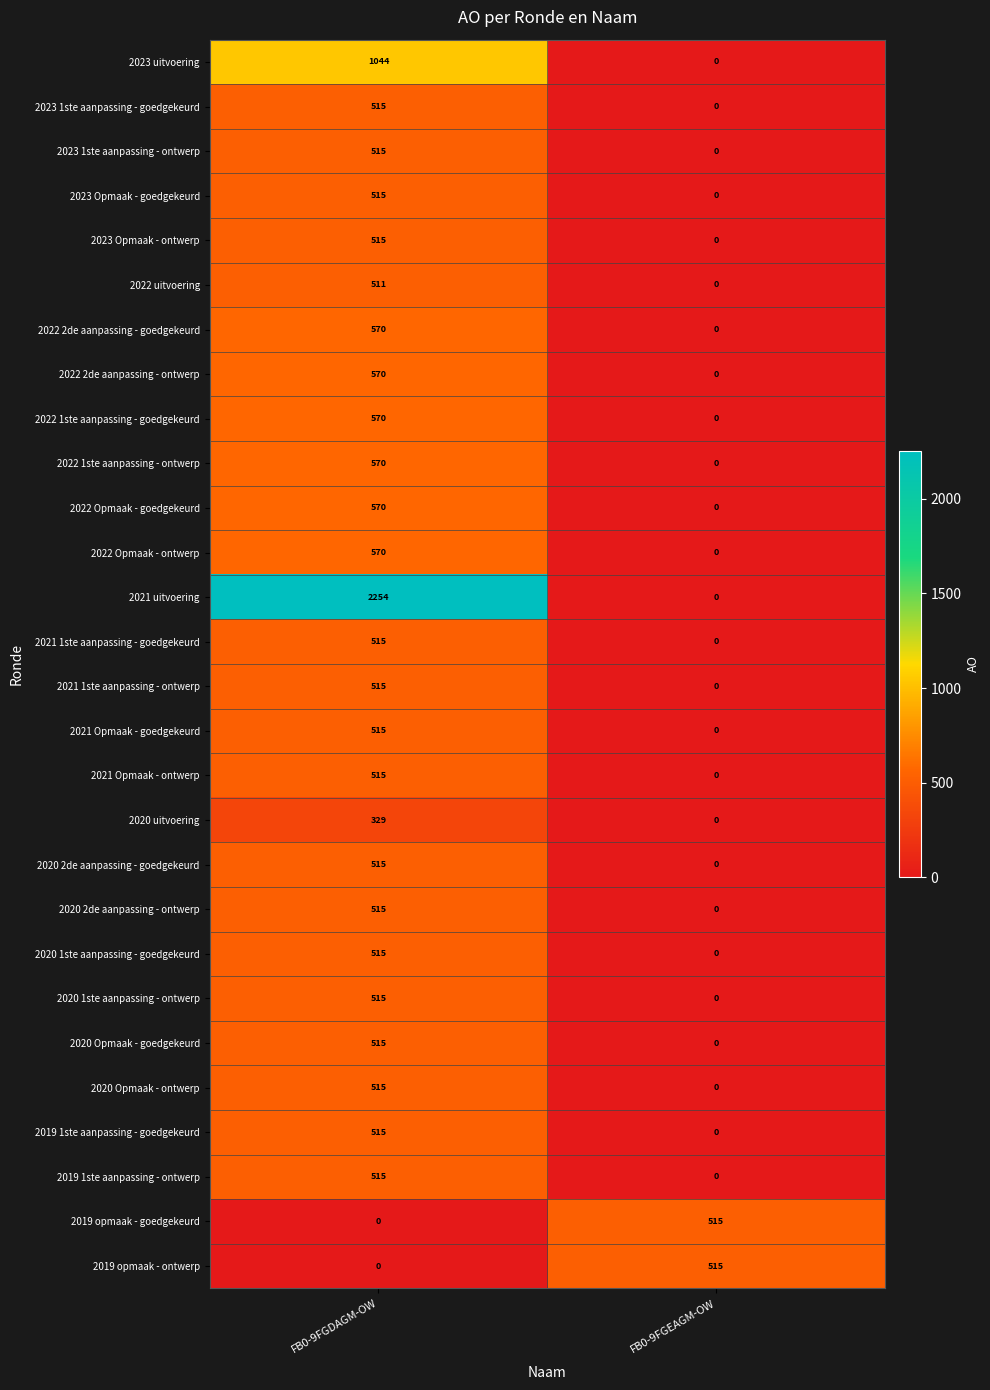

Which category has the lowest value in the 2019 opmaak - ontwerp series?

FB0-9FGDAGM-OW